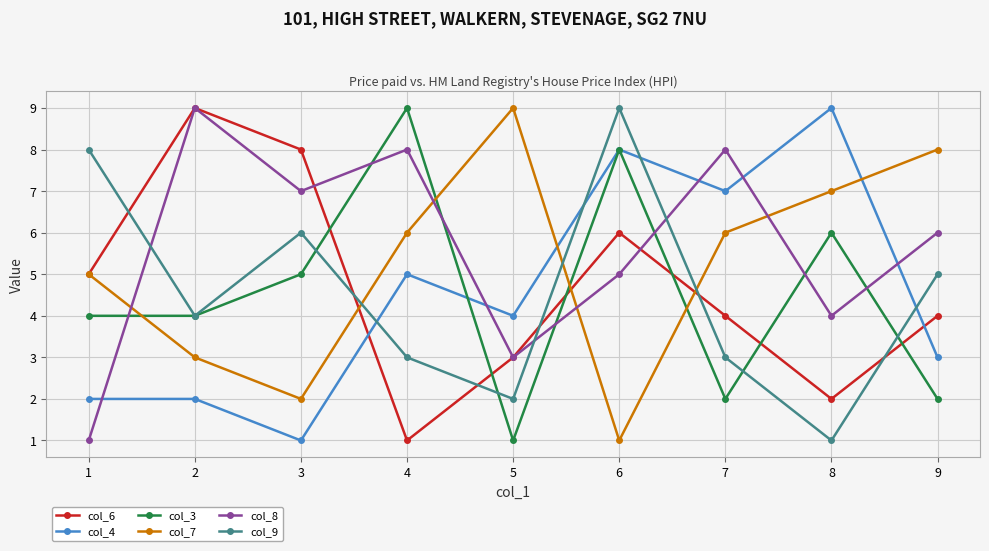

True or false: col_8 has more than 1 interior local peaks.

True